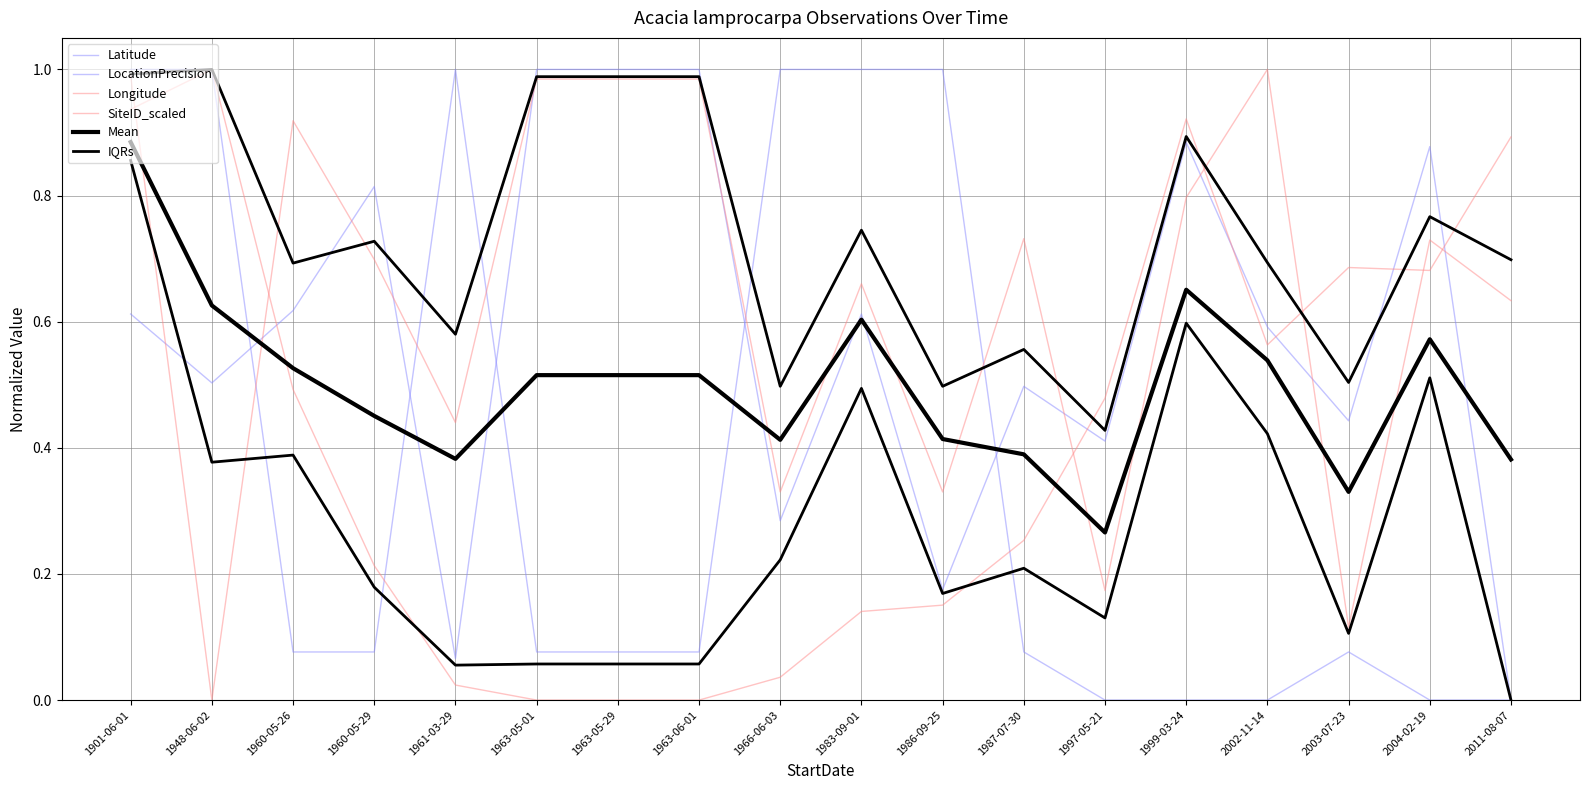

Read the SiteID_scaled value at 1901-06-01.

0.9